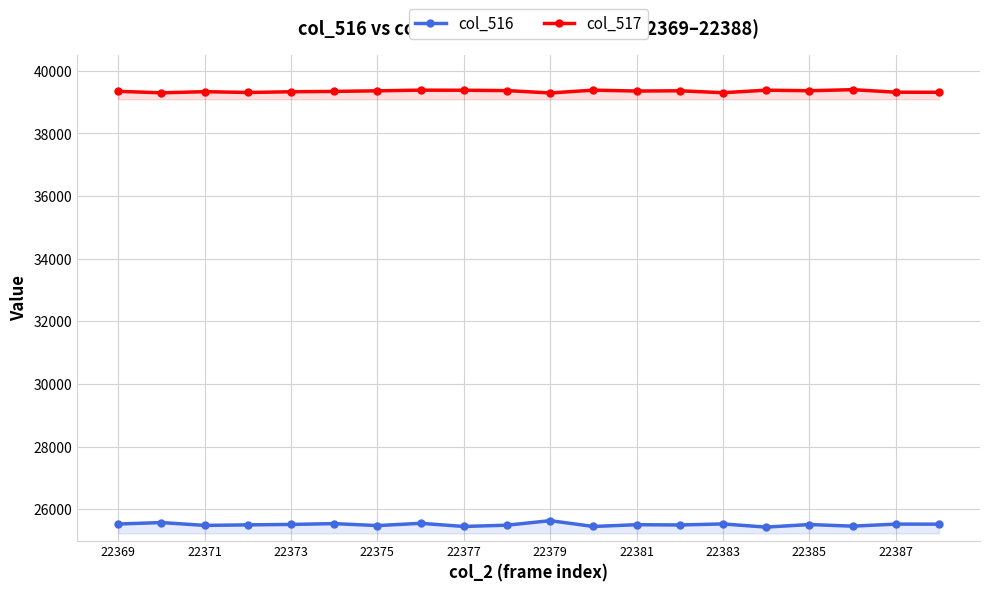

How many interior local valleys does the col_516 series have?

7